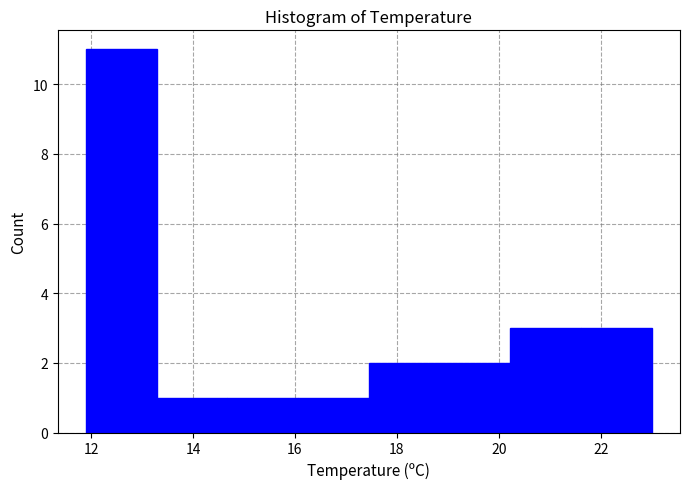

How tall is the bar that spans 17.4 to 18.8 on the x-axis? Neither the bar edges nor the heights are printed on the chart, so give them approximately, as read against the axes.

2